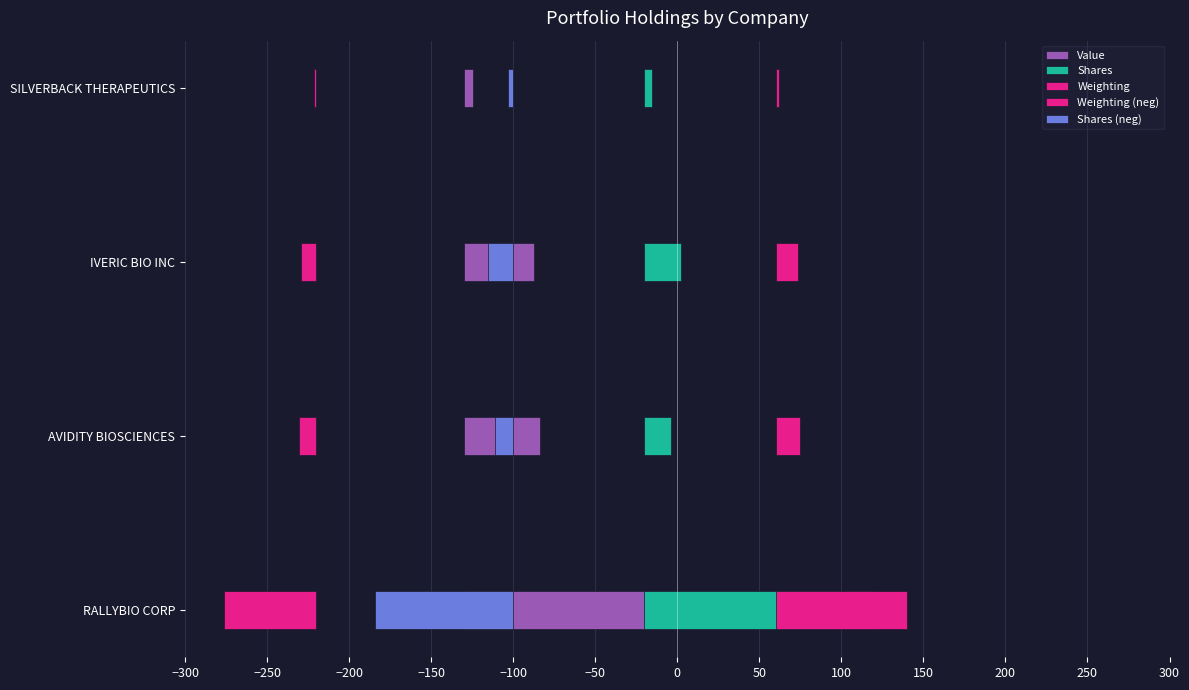

The Shares series shows 10.4 at −250. True or false?

False